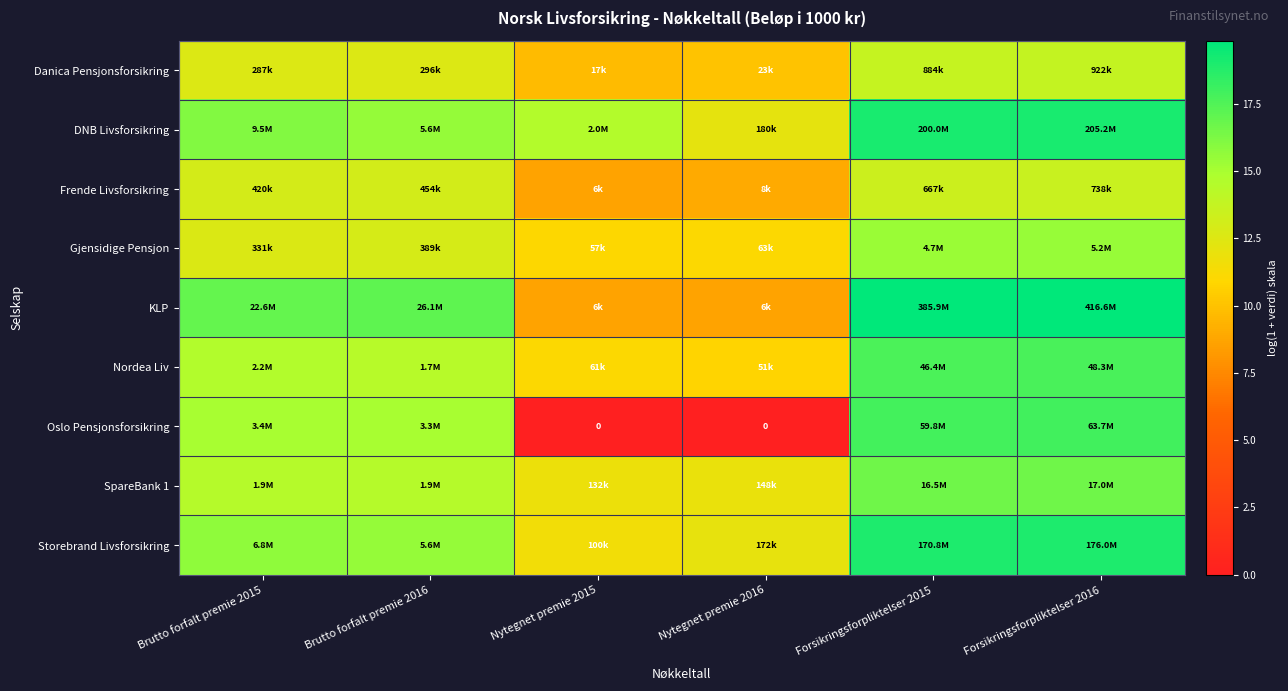

At which label does DNB Livsforsikring reach its peak?

Forsikringsforpliktelser 2016